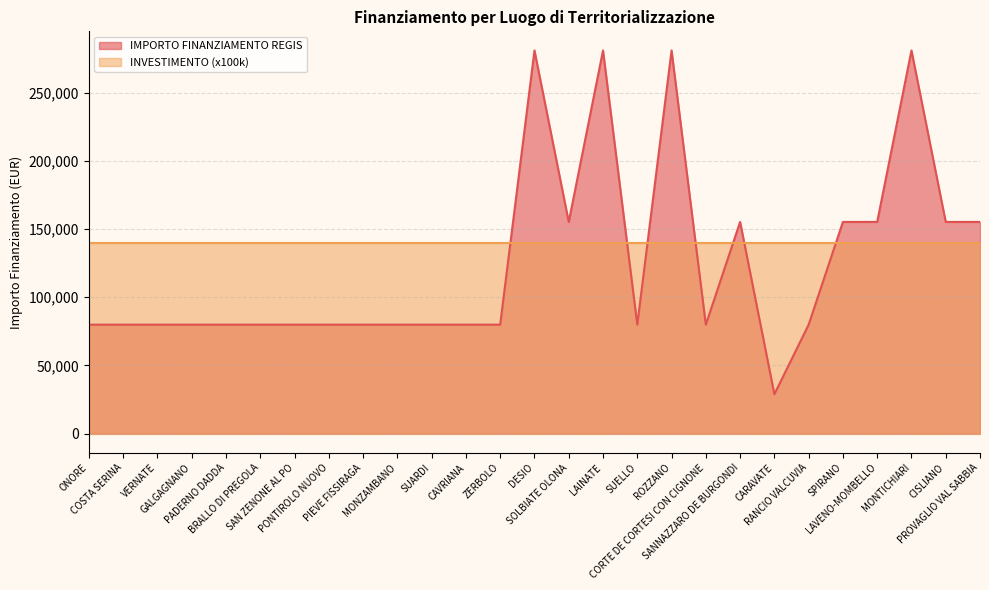

What is the sum of all values?

3362786